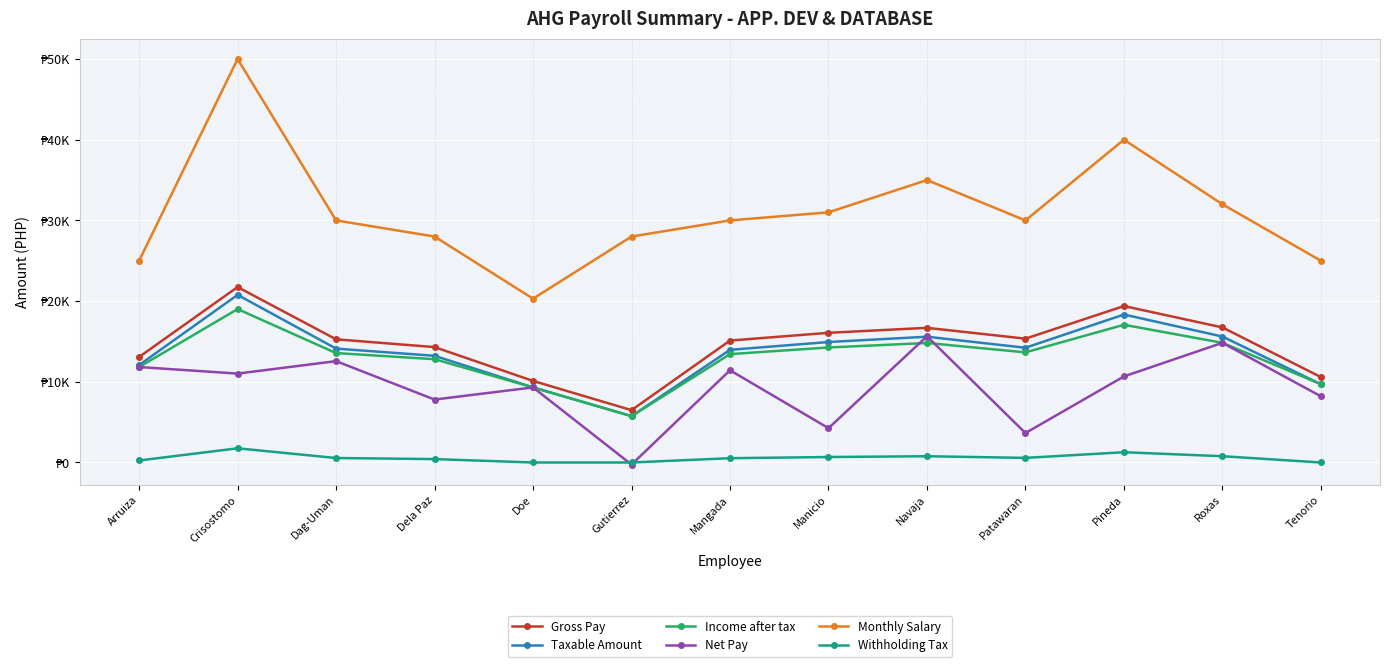

Is this an area chart (filled region under the line)?

No